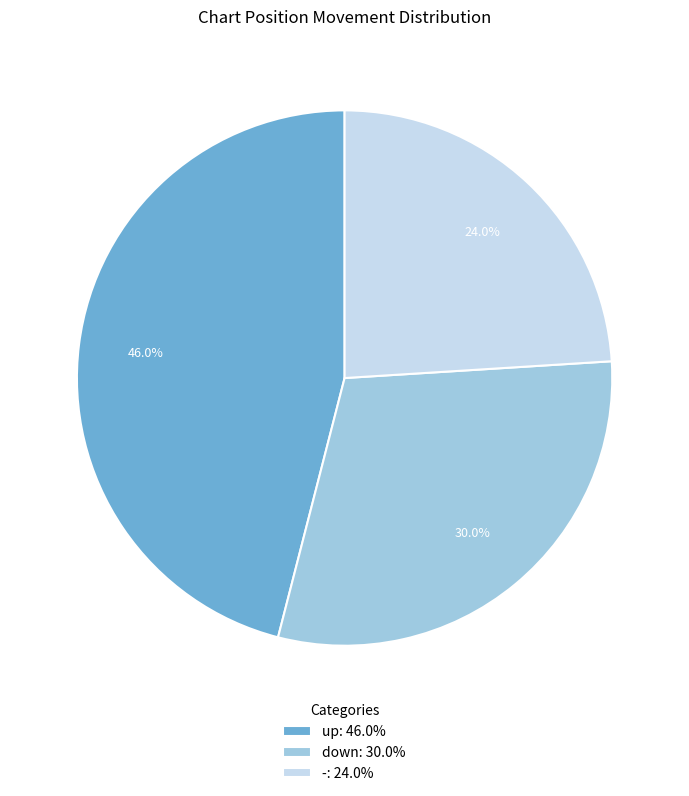

To the nearest percent, what is the difference between the down and up slice percentages?

16%